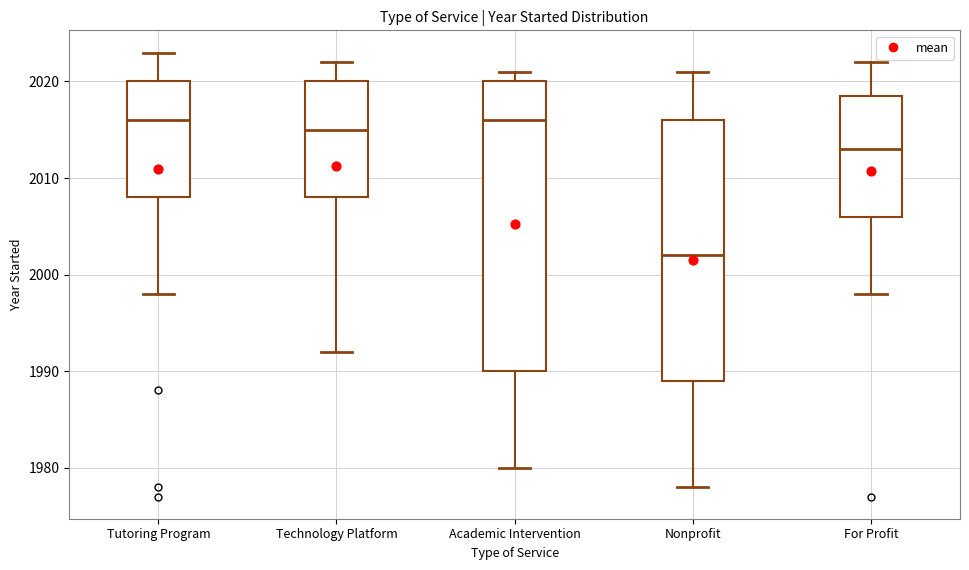

Reading left to right, read every box against the y-axis: the position of its median line, the range the box covers, and the ends of its whiskers. The values are not printed on the chart, so give them approximately, as read against the axis.

Tutoring Program: median 2016, box 2008 to 2020, whiskers 1998 to 2023
Technology Platform: median 2015, box 2008 to 2020, whiskers 1992 to 2022
Academic Intervention: median 2016, box 1990 to 2020, whiskers 1980 to 2021
Nonprofit: median 2002, box 1989 to 2016, whiskers 1978 to 2021
For Profit: median 2013, box 2006 to 2019, whiskers 1998 to 2022